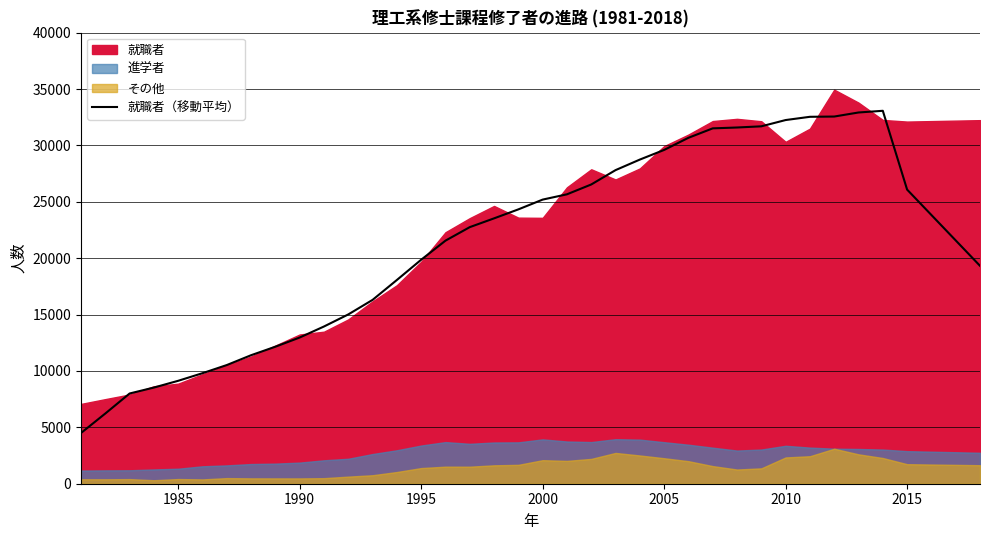

What is the minimum value for 就職者（移動平均）?

4498.6